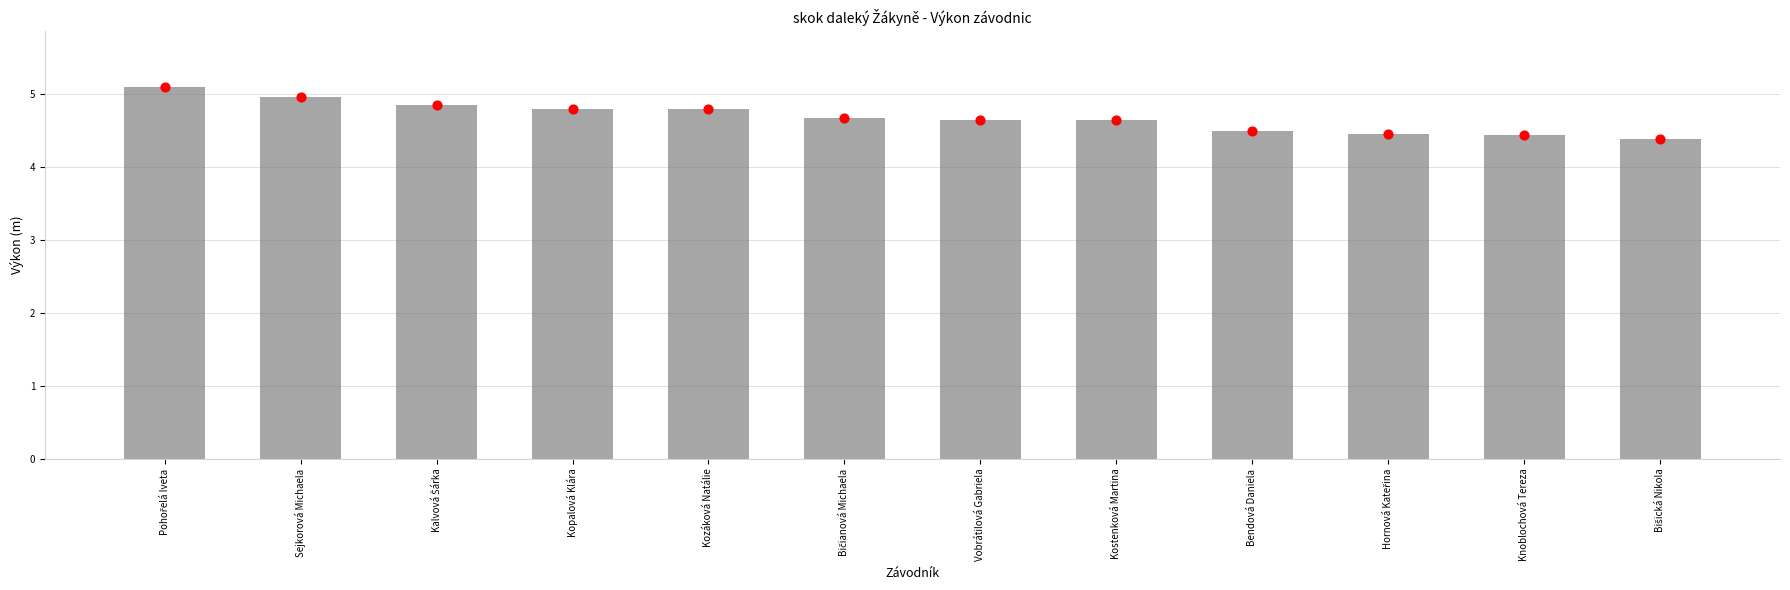

Which has a higher value, Kozáková Natálie or Bičianová Michaela?

Kozáková Natálie